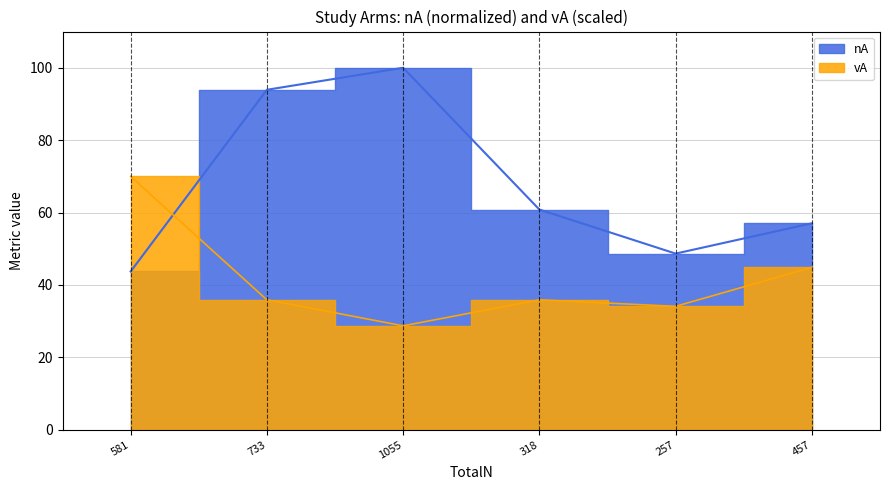

True or false: nA has a value of 86.6 at 257.

False